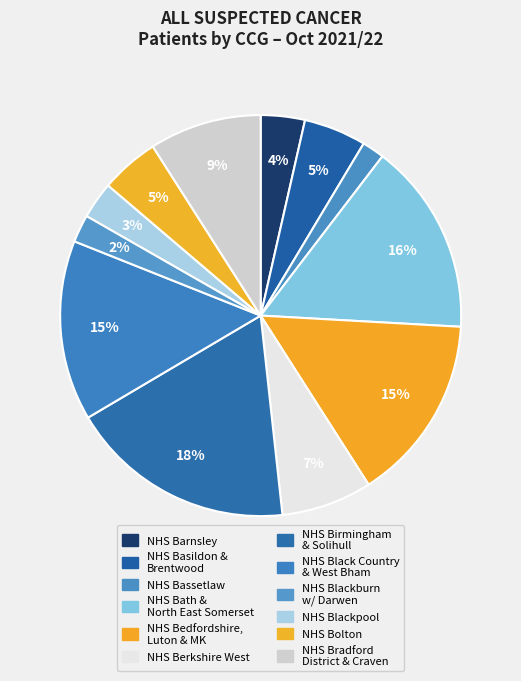

Is there any slice that represents more than half of the pie?

No